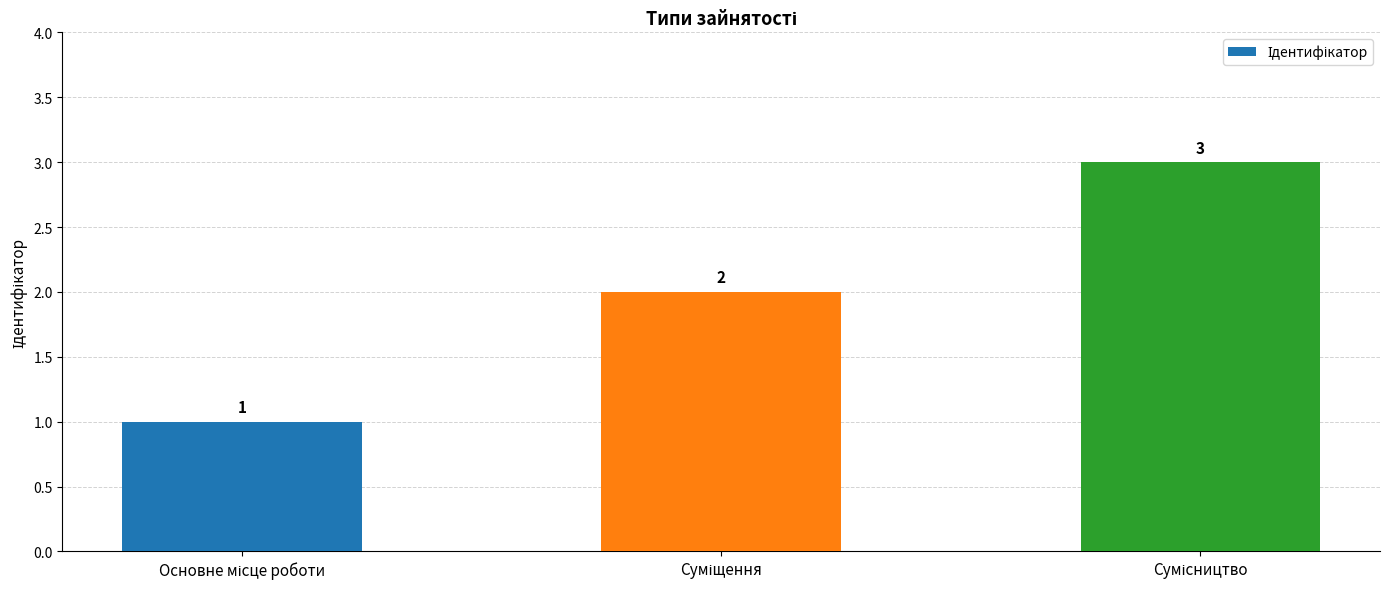

What is the sum of all values?

6